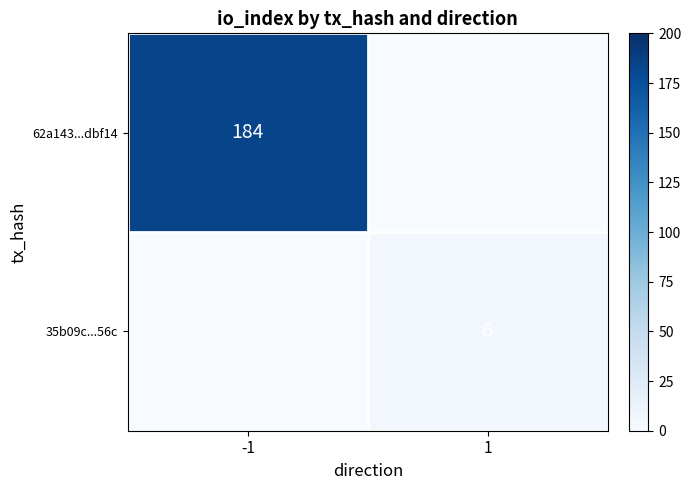

The value of 62a143...dbf14 at -1 is 184. True or false?

True